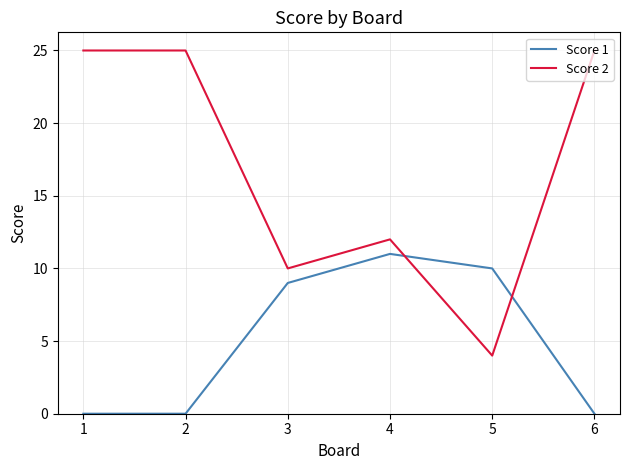

Between 1 and 3, which series saw the biggest shift?

Score 2